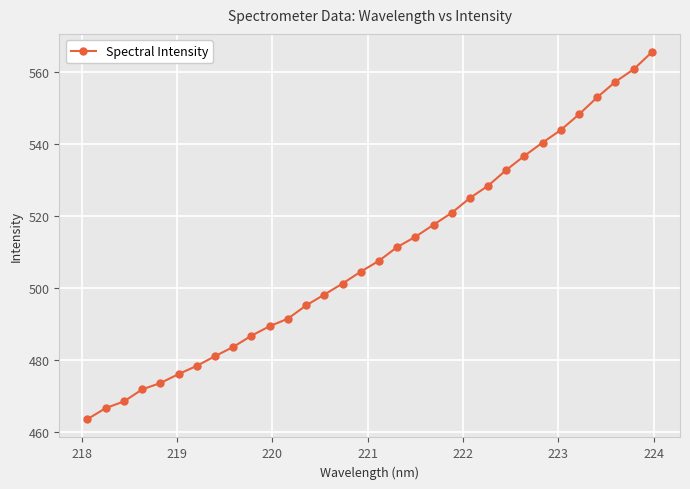

True or false: there are more than 0 points higher than both neighbors.

False